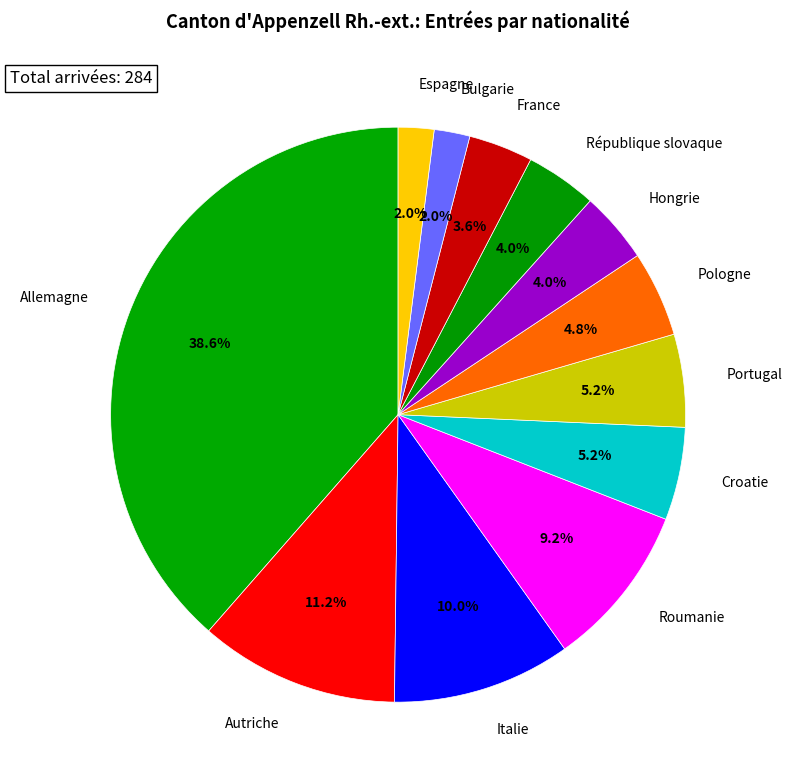

What percentage is the République slovaque slice, to the nearest percent?

4%